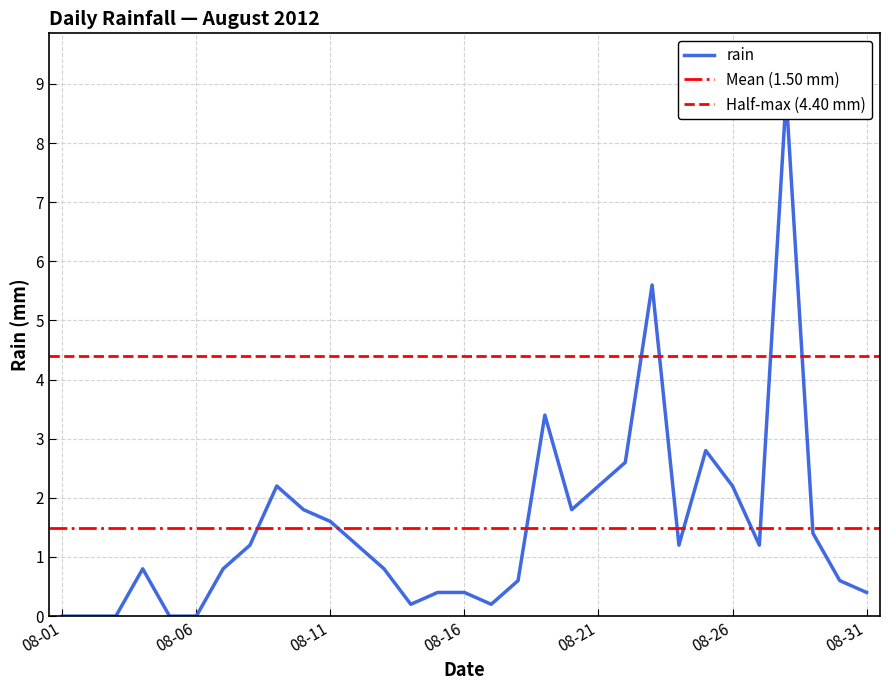

How many values are below 1?

15